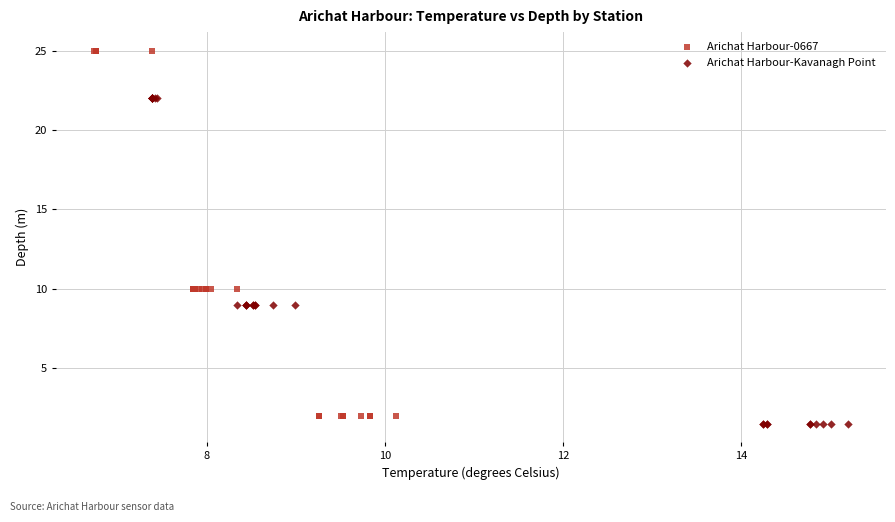

Which series contains the highest Y value?

Arichat Harbour-0667